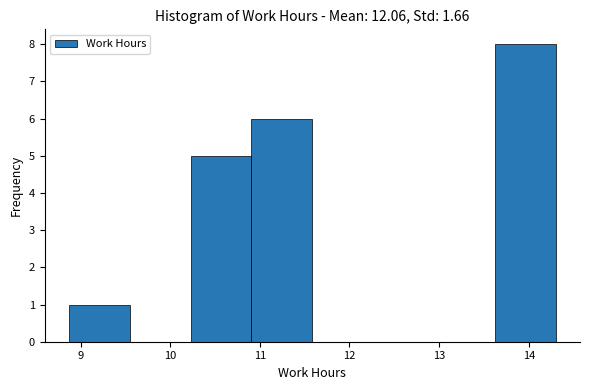

Over which range of the x-axis is the bar tallest?

13.6 to 14.3